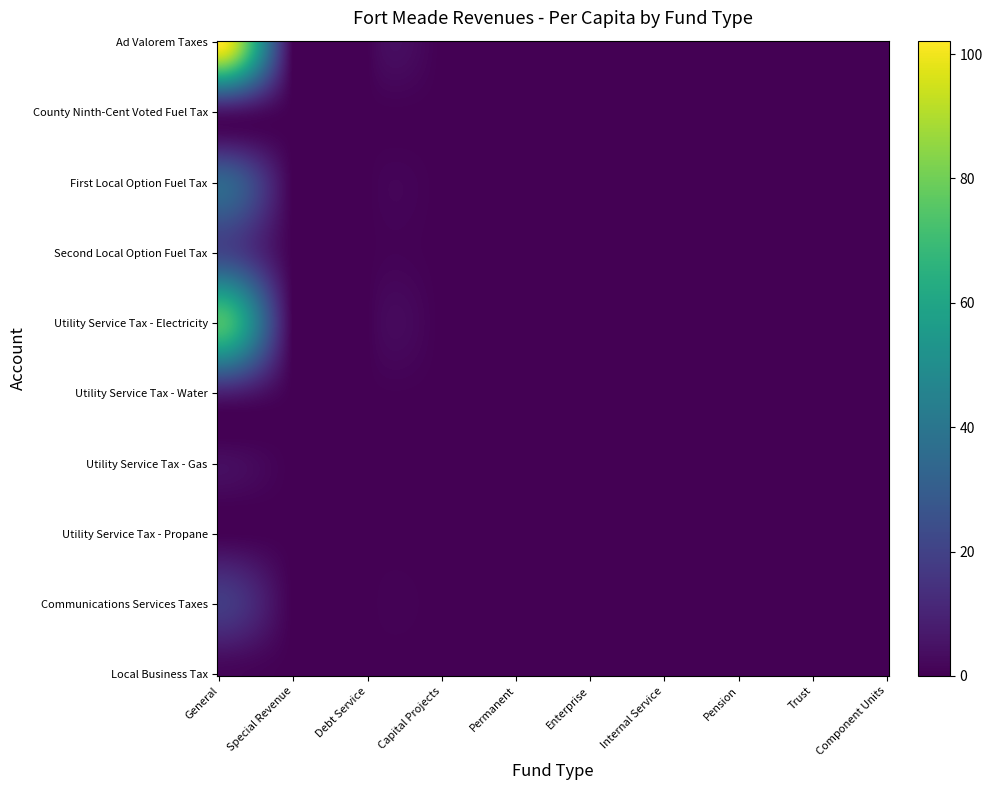

Which series has the largest total across all categories?

Ad Valorem Taxes